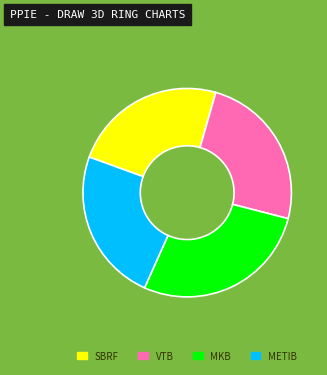

Is the sum of SBRF and METIB greater than half?

No